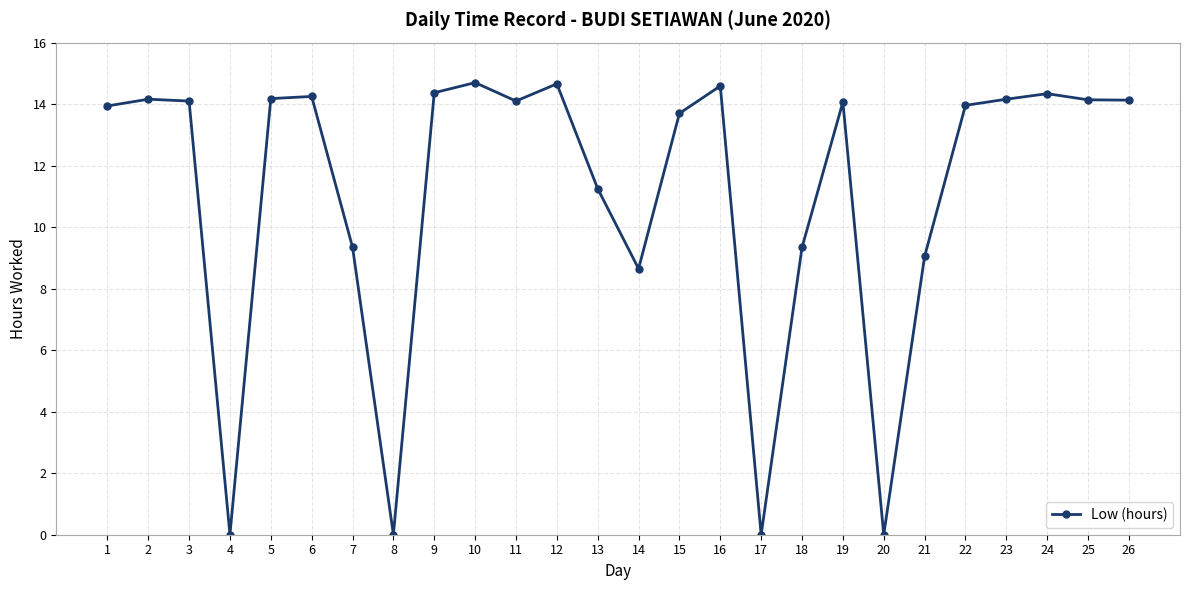

Is it true that the value at 15 is 13.7?

True